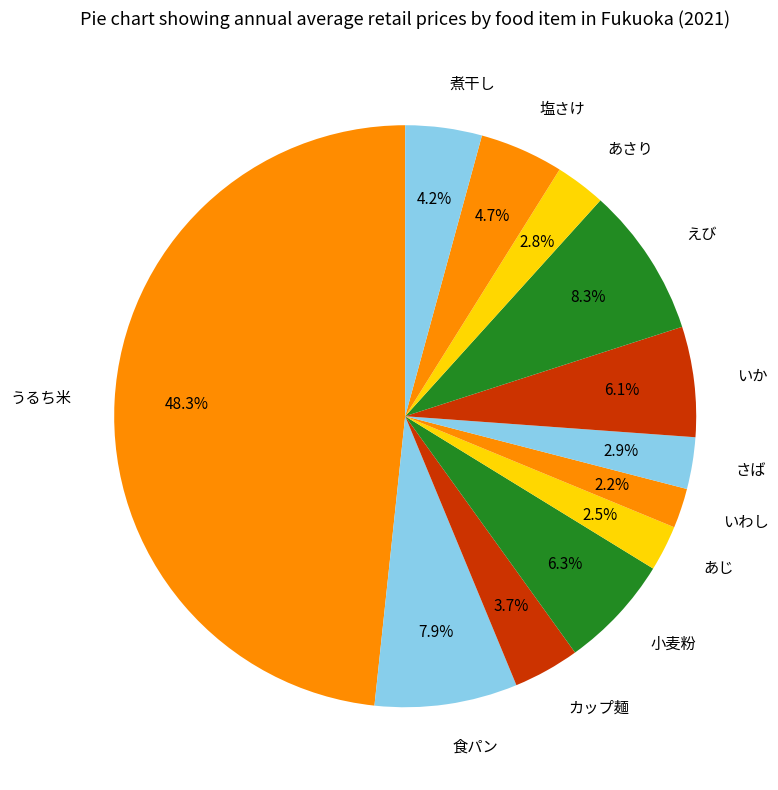

Does any single category account for the majority?

No